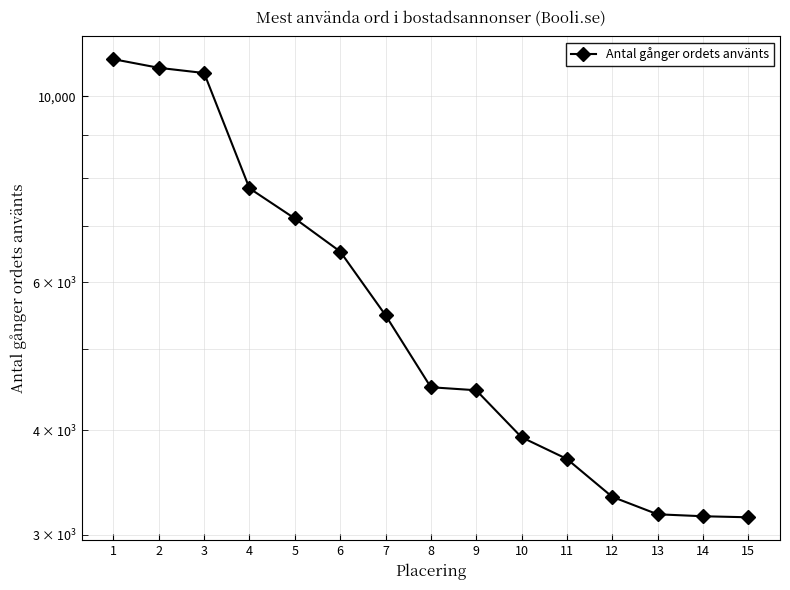

Reading left to right, what are all the values shown in this chart?

11075	10816	10662	7769	7152	6532	5484	4500	4463	3923	3696	3331	3175	3158	3149